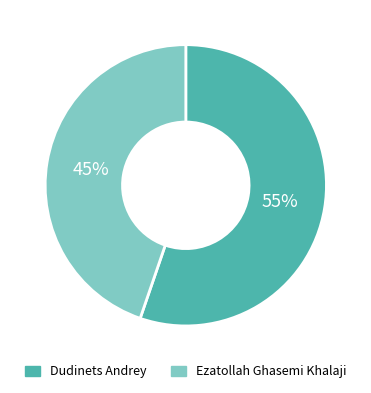

Which slice is the smallest?

Ezatollah Ghasemi Khalaji